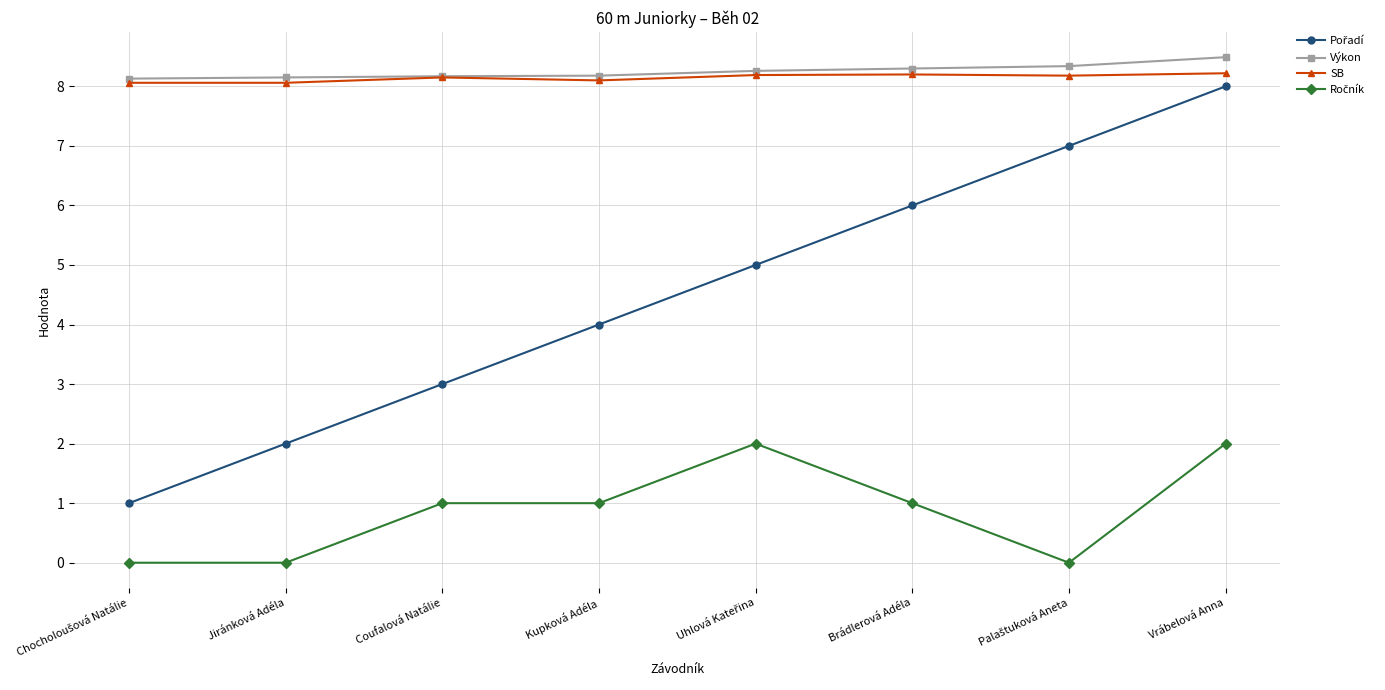

Does the chart have visible grid lines?

Yes